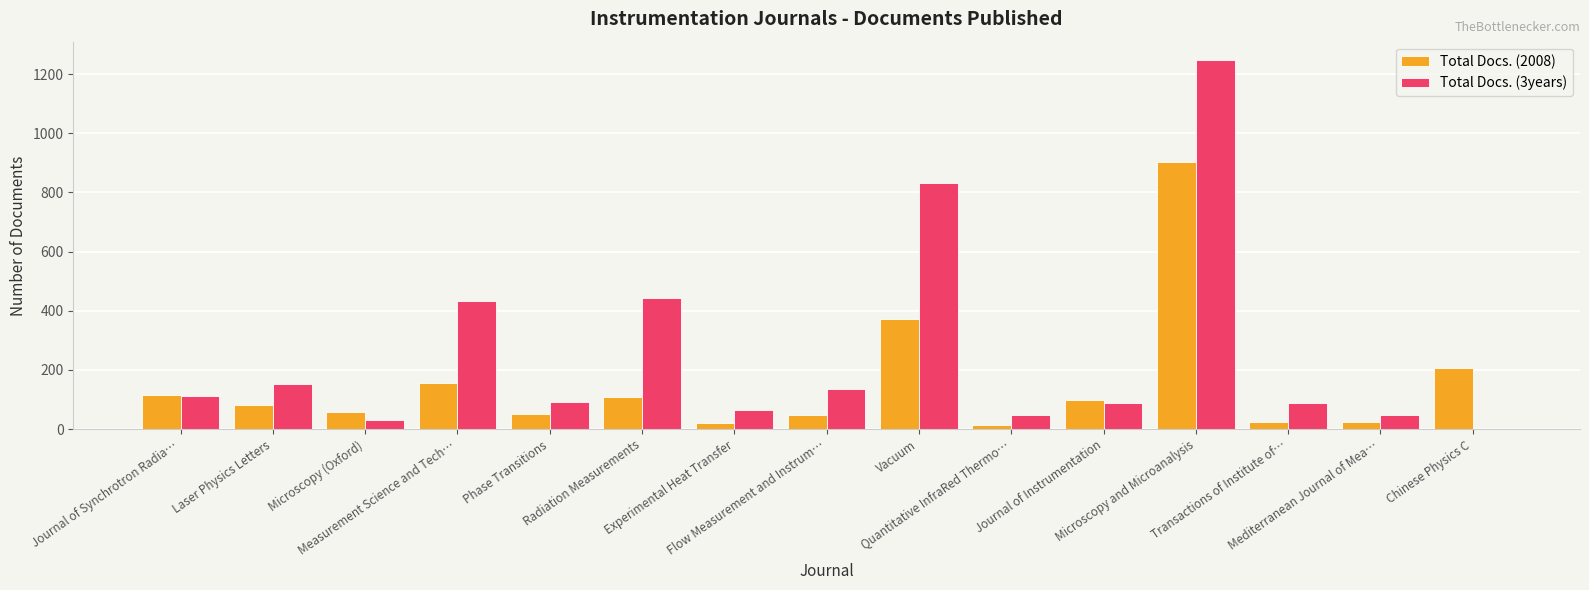

What is the maximum value for Total Docs. (2008)?

903